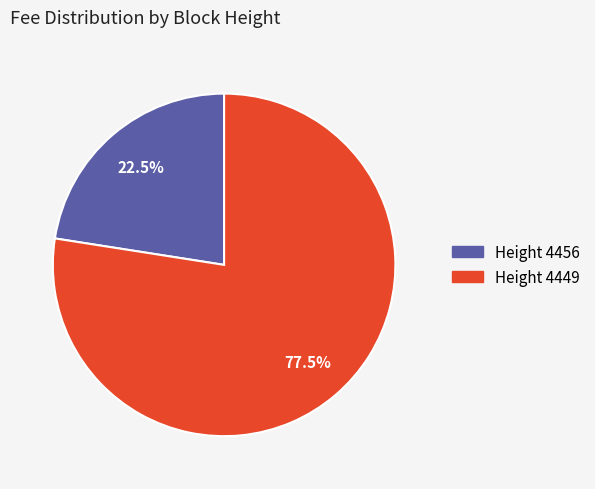

Does any single category account for the majority?

Yes